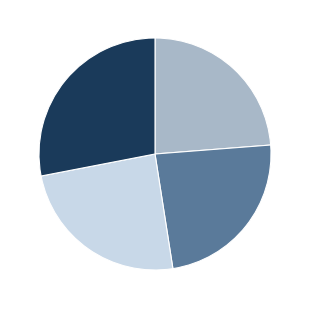

Is there a majority slice in this chart?

No